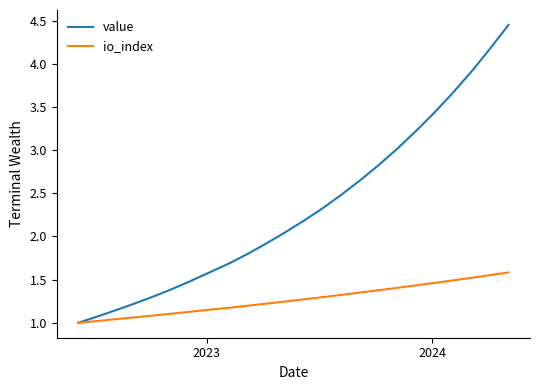

Rank the series by their maximum value, from highest to lowest.

value, io_index